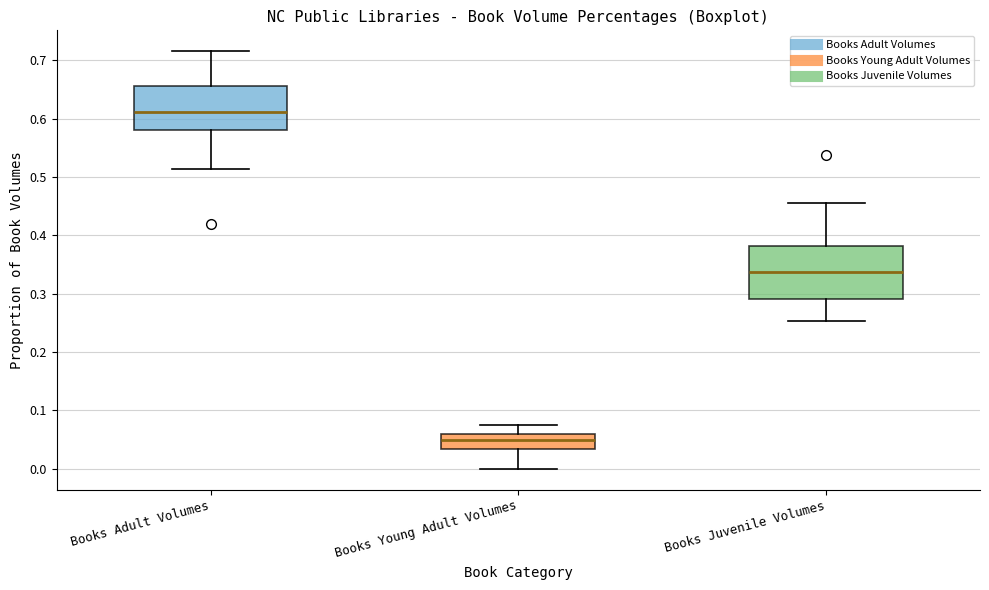

Which box has the highest median line?

Books Adult Volumes